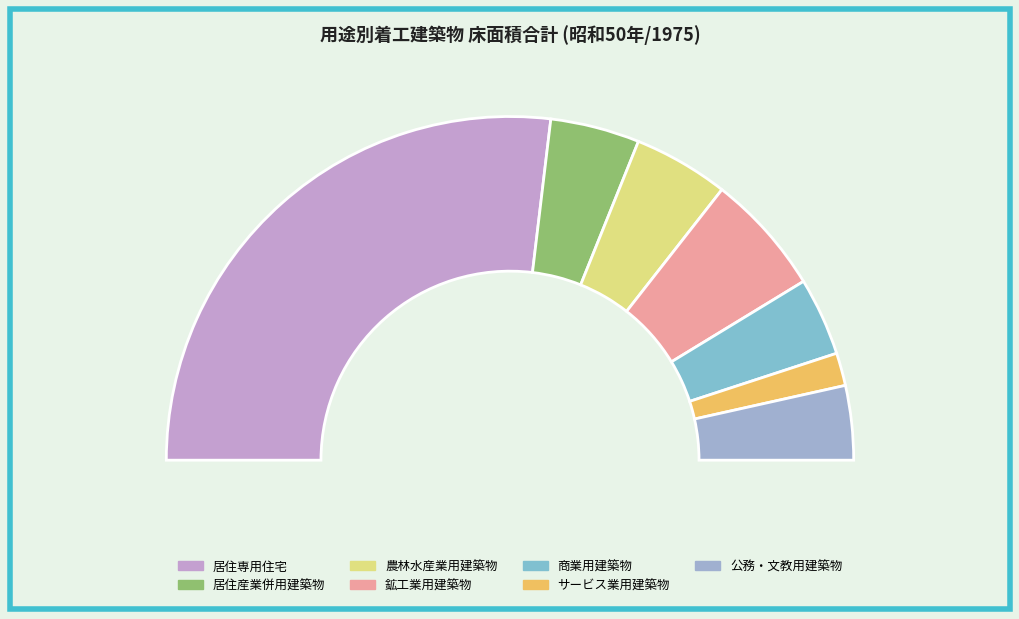

How many segments does this pie chart have?

7